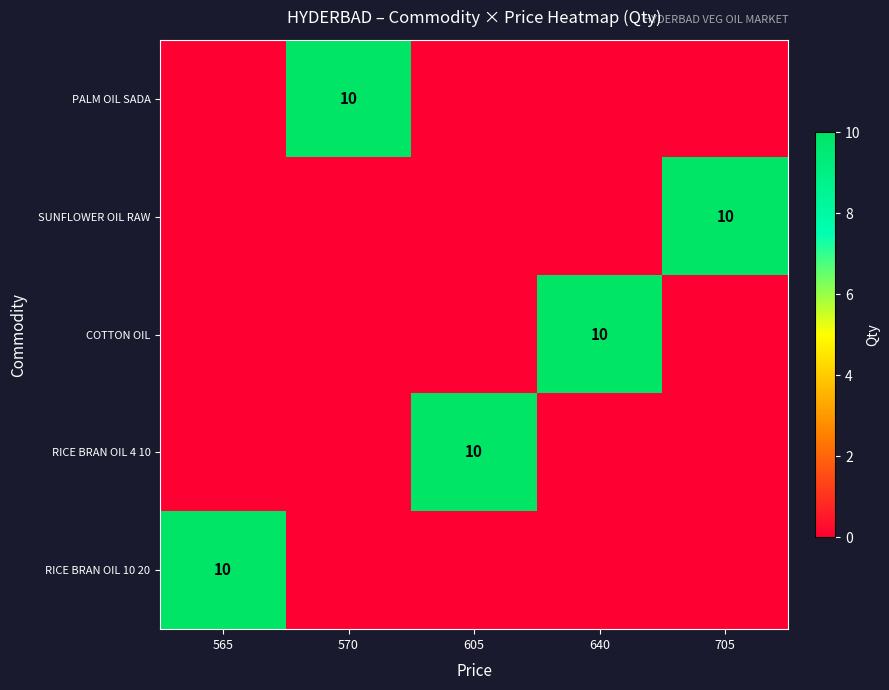

The value of SUNFLOWER OIL RAW at 705 is 18. True or false?

False